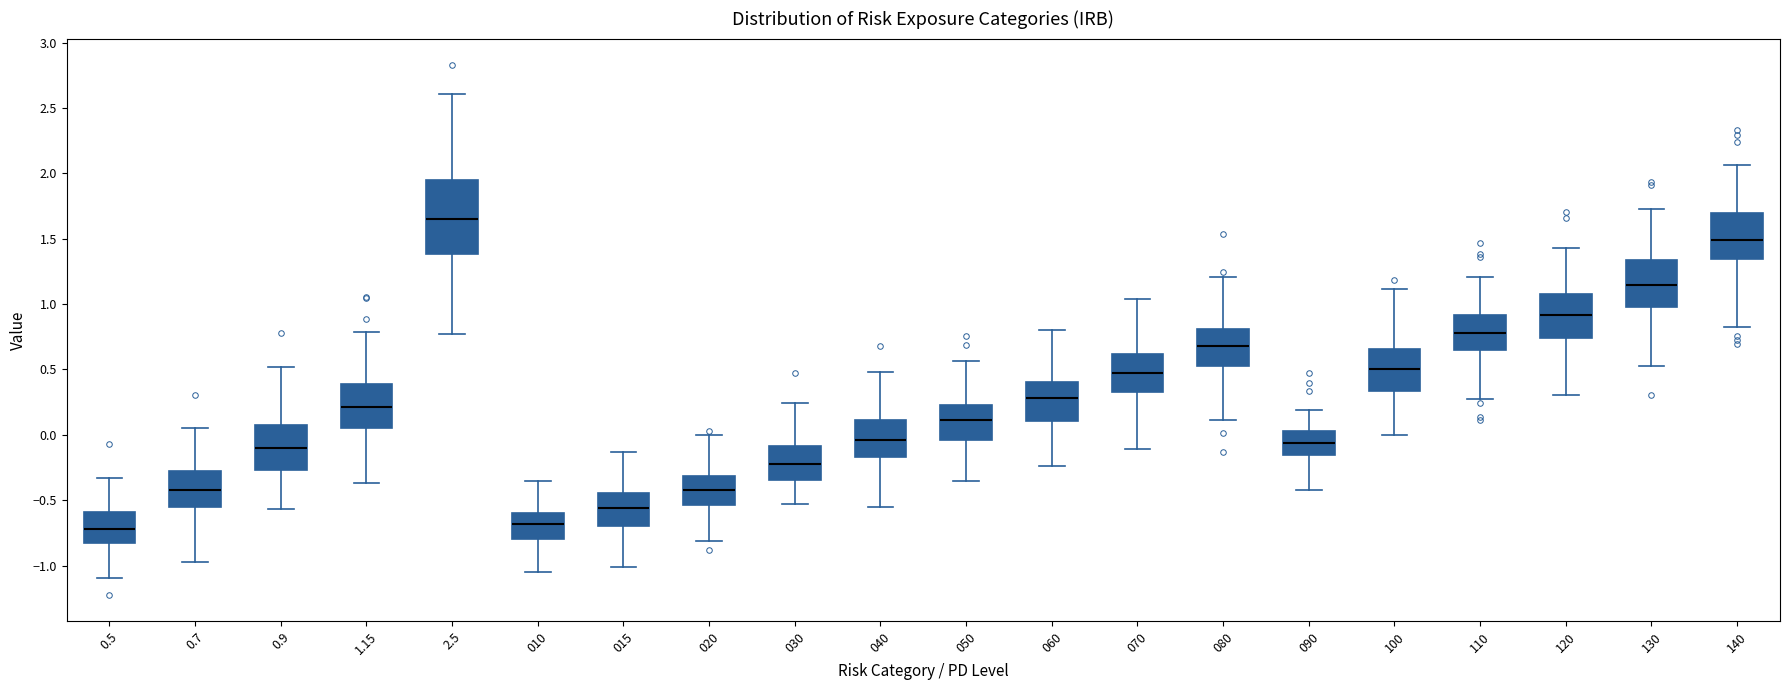

Reading left to right, transcribe this box plot: for each box, give where its median line is, the range the box spans, and where its two whiskers end, as read against the y-axis. The values are not printed on the chart, so give them approximately, as read against the axis.

0.5: median -0.70, box -0.85 to -0.60, whiskers -1.10 to -0.35
0.7: median -0.40, box -0.55 to -0.25, whiskers -0.95 to 0.05
0.9: median -0.10, box -0.25 to 0.05, whiskers -0.55 to 0.50
1.15: median 0.20, box 0.05 to 0.40, whiskers -0.35 to 0.80
2.5: median 1.65, box 1.40 to 1.95, whiskers 0.75 to 2.60
010: median -0.70, box -0.80 to -0.60, whiskers -1.05 to -0.35
015: median -0.55, box -0.70 to -0.45, whiskers -1.00 to -0.15
020: median -0.45, box -0.55 to -0.30, whiskers -0.80 to 0.00
030: median -0.25, box -0.35 to -0.10, whiskers -0.55 to 0.25
040: median -0.05, box -0.15 to 0.10, whiskers -0.55 to 0.50
050: median 0.10, box -0.05 to 0.25, whiskers -0.35 to 0.55
060: median 0.30, box 0.10 to 0.40, whiskers -0.25 to 0.80
070: median 0.45, box 0.35 to 0.60, whiskers -0.10 to 1.05
080: median 0.70, box 0.50 to 0.80, whiskers 0.10 to 1.20
090: median -0.05, box -0.15 to 0.05, whiskers -0.40 to 0.20
100: median 0.50, box 0.35 to 0.65, whiskers 0.00 to 1.10
110: median 0.80, box 0.65 to 0.90, whiskers 0.25 to 1.20
120: median 0.90, box 0.75 to 1.10, whiskers 0.30 to 1.45
130: median 1.15, box 1.00 to 1.35, whiskers 0.55 to 1.75
140: median 1.50, box 1.35 to 1.70, whiskers 0.85 to 2.05